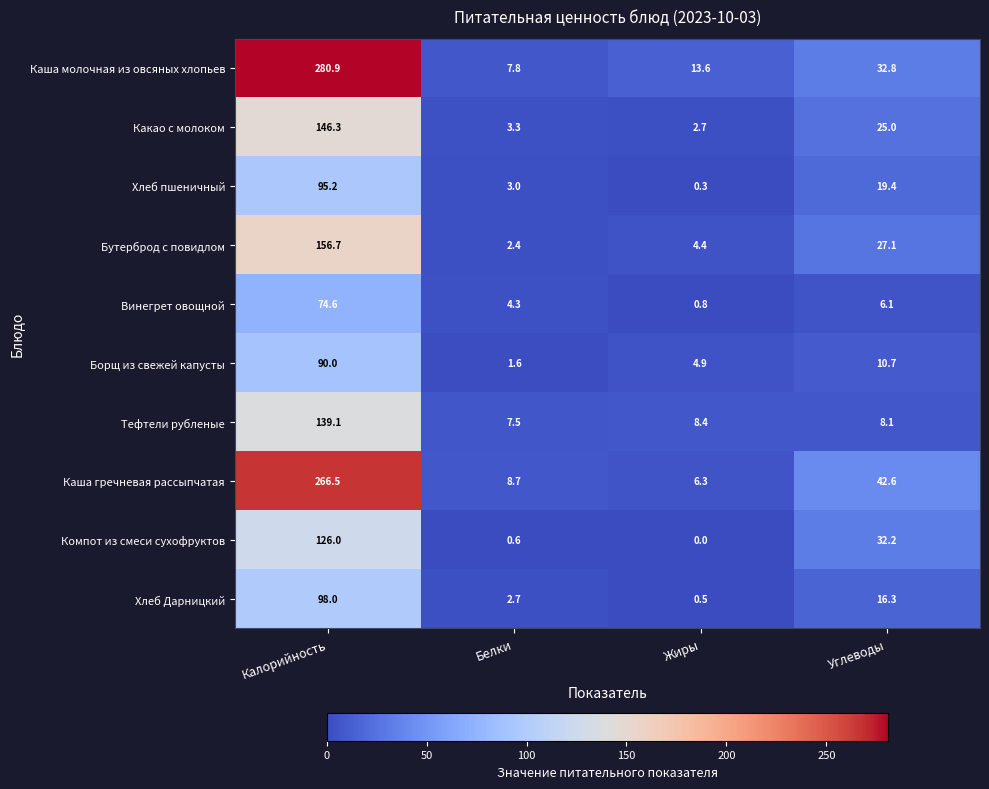

At how many categories does at least one series exceed 273?

1